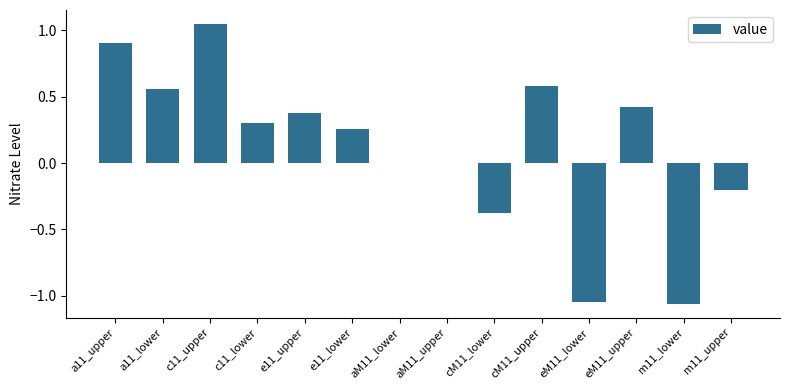

Which category has the highest value across all series?

c11_upper